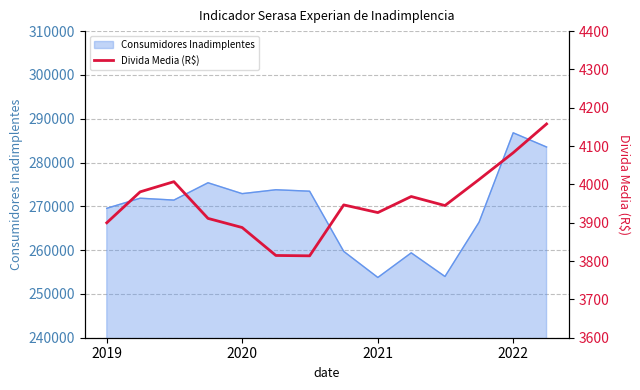

True or false: Consumidores Inadimplentes has a value of 269548 at 2019.

True